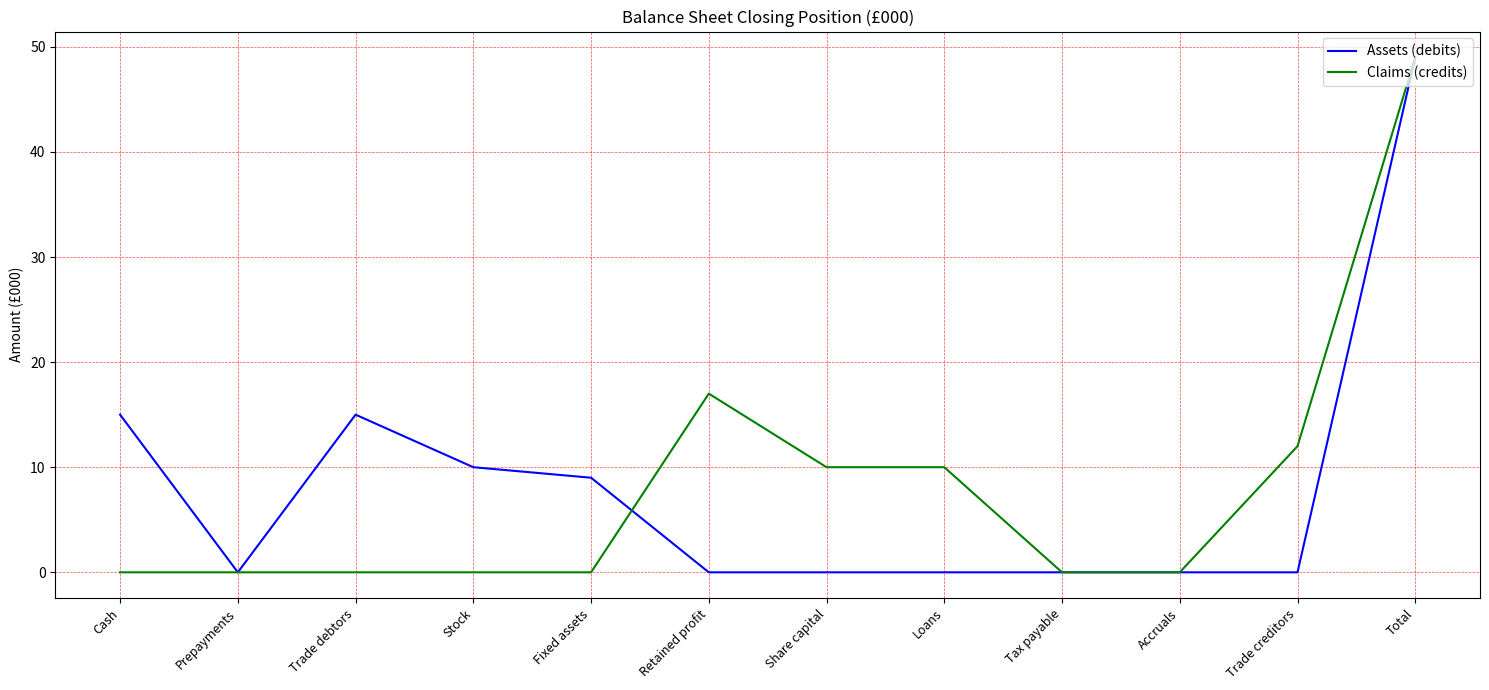

What position from the right is Total?

1